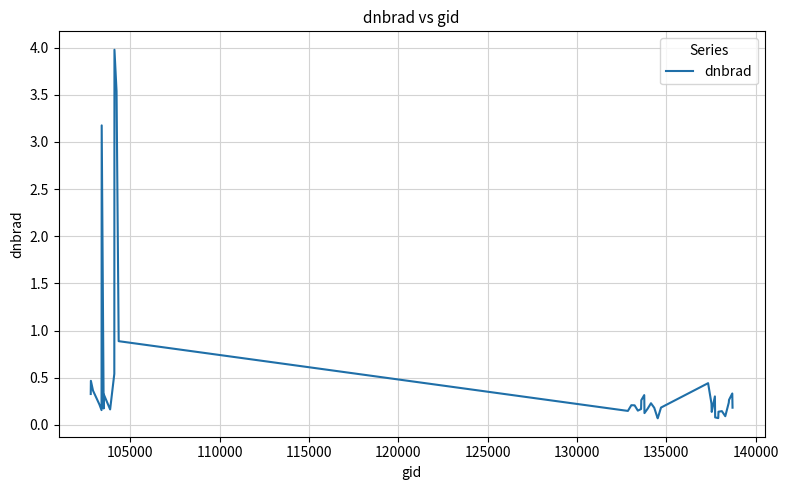

What is the greatest value displayed?

4.0